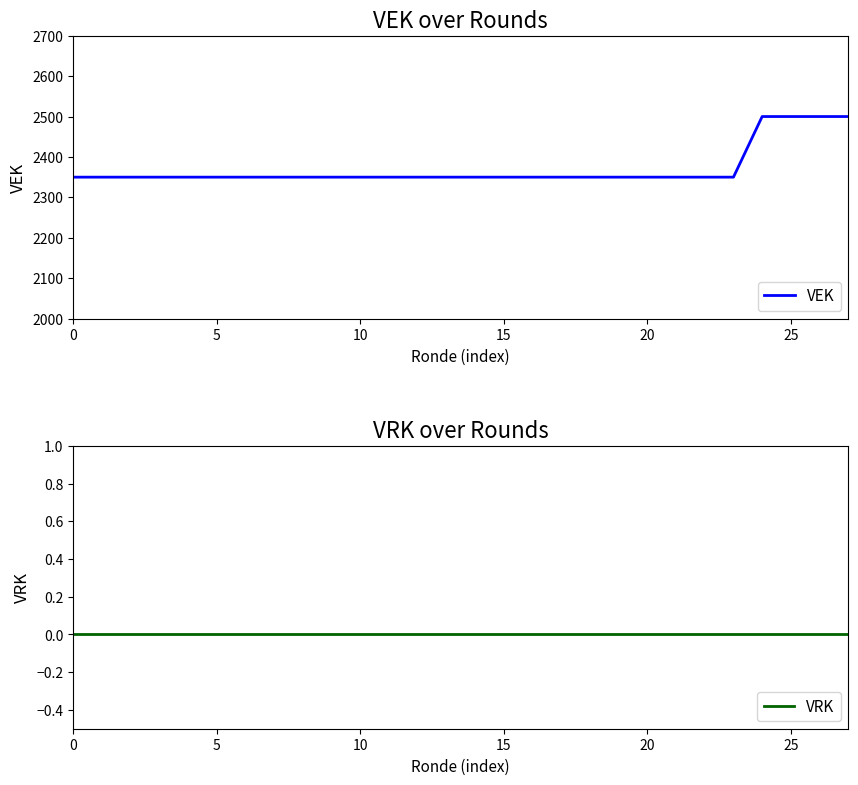

How many lines are shown in the chart?

2